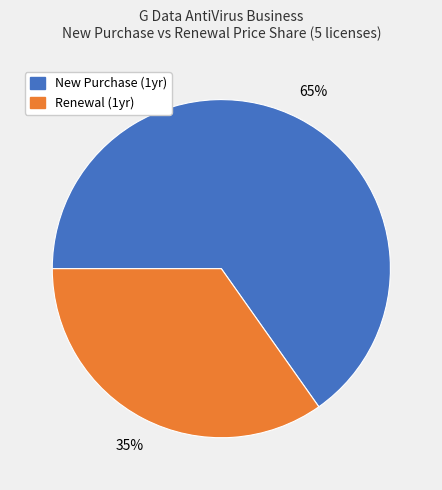

Is there any slice that represents more than half of the pie?

Yes